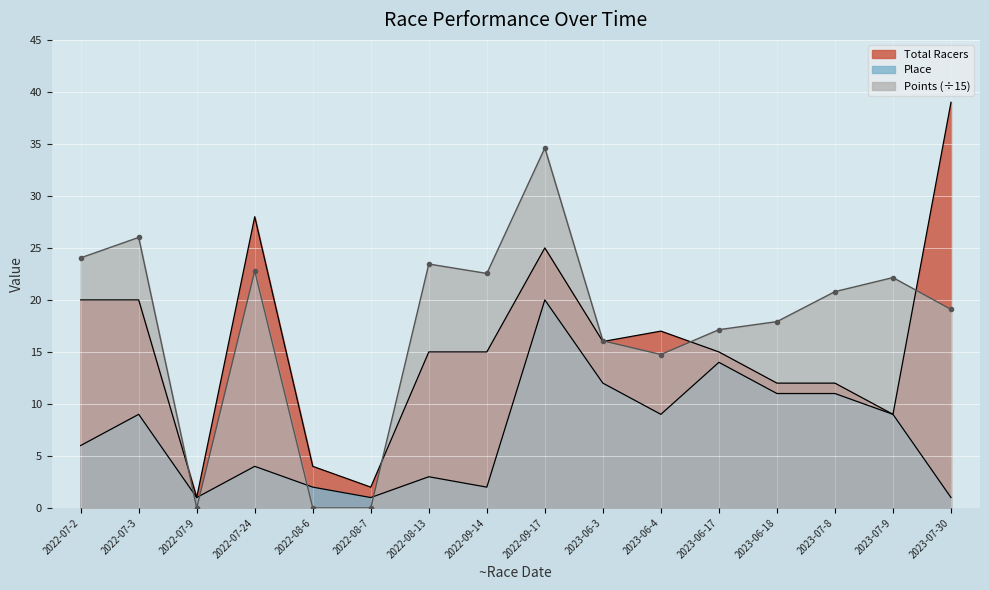

True or false: Total Racers has a value of 6.1 at 2023-06-3.

False